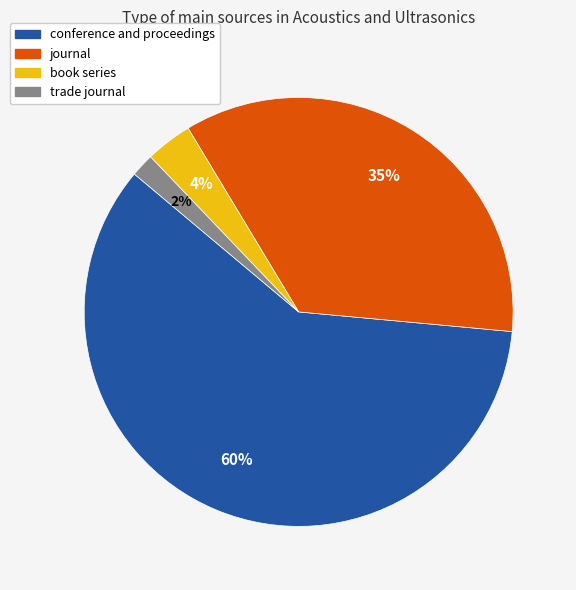

True or false: journal accounts for 35% of the total.

True